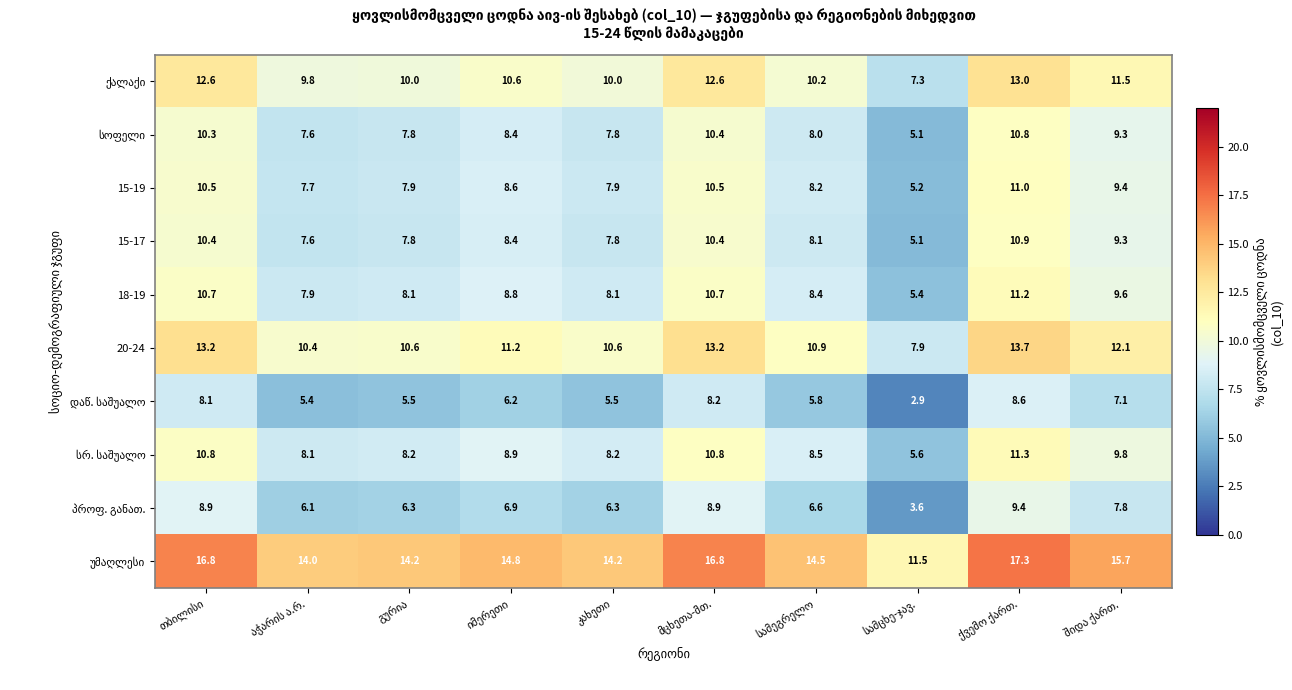

What is the difference between the maximum and minimum values in the 18-19 series?

5.8